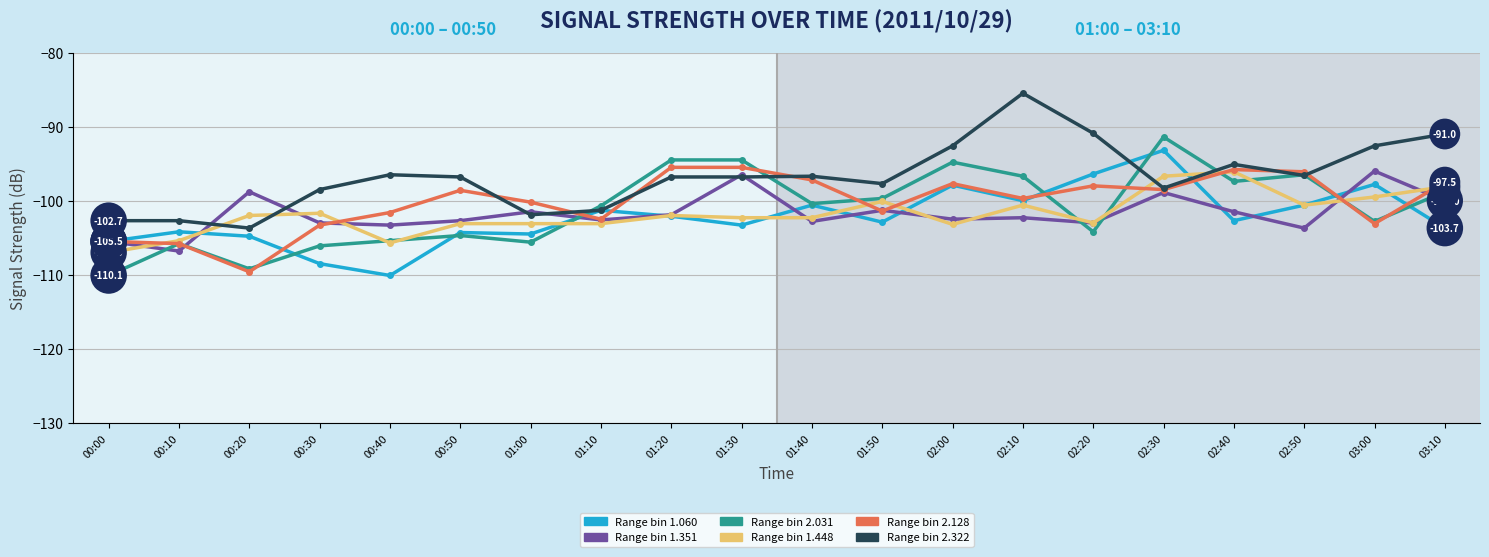

At 03:10, list the series in order from largest to smallest.

Range bin 2.322, Range bin 2.128, Range bin 1.448, Range bin 2.031, Range bin 1.351, Range bin 1.060